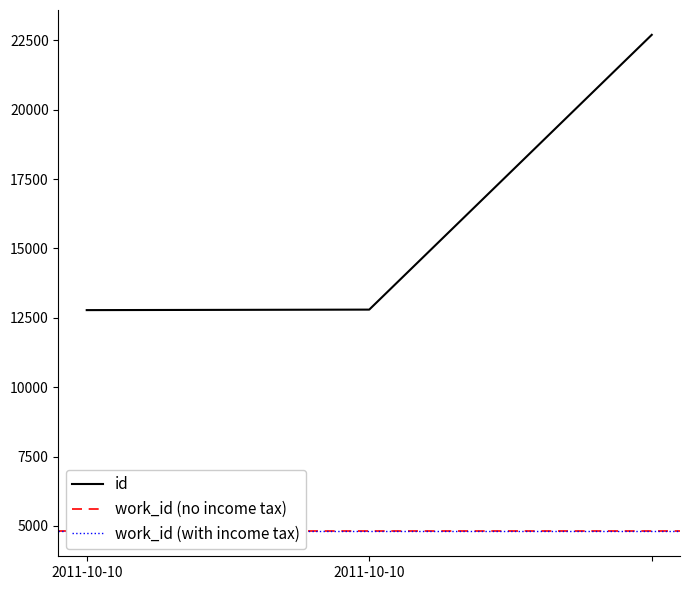

Reading left to right, extract all data points from this chart.

12779	12797	22700